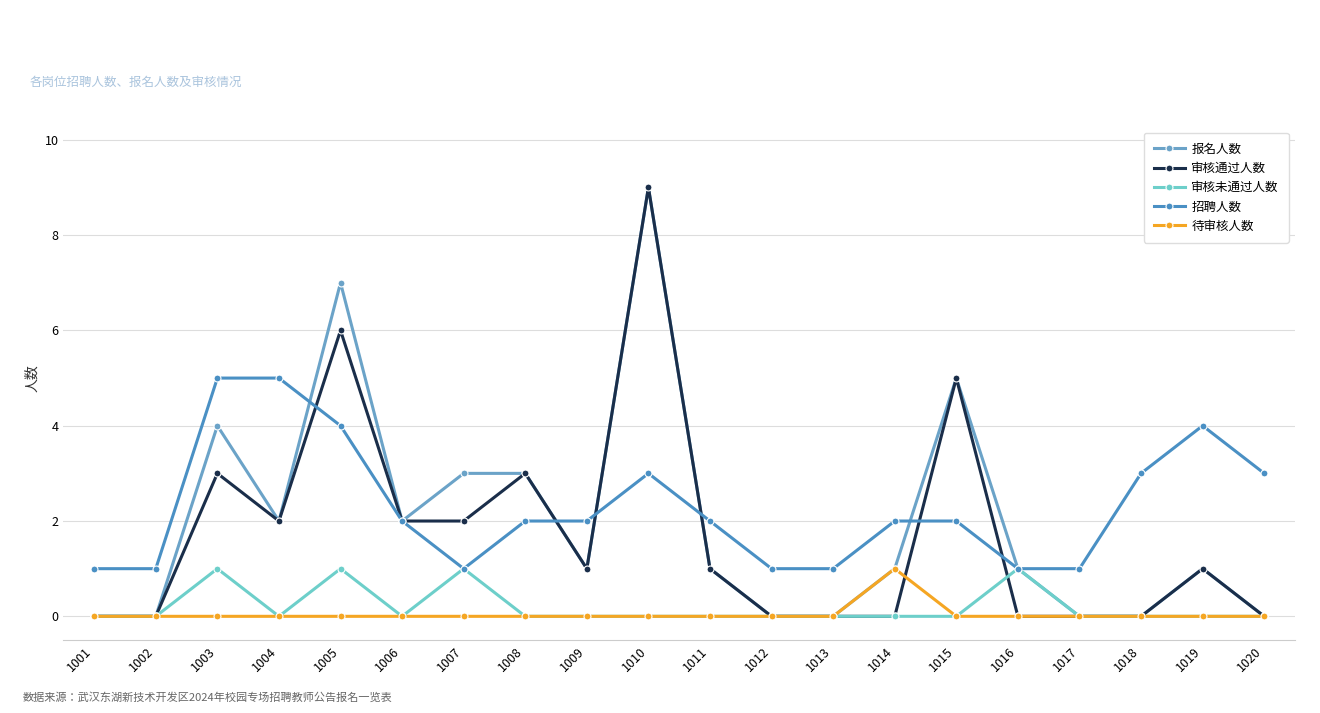

What is the sum of all 待审核人数 values?

1